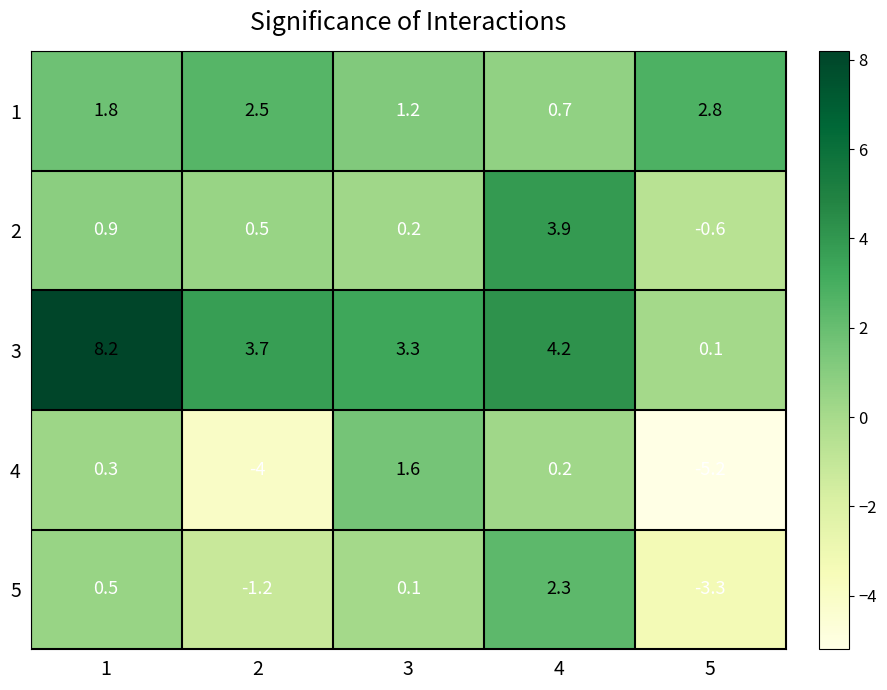

What is the difference between the maximum and minimum values in the 3 series?

8.1